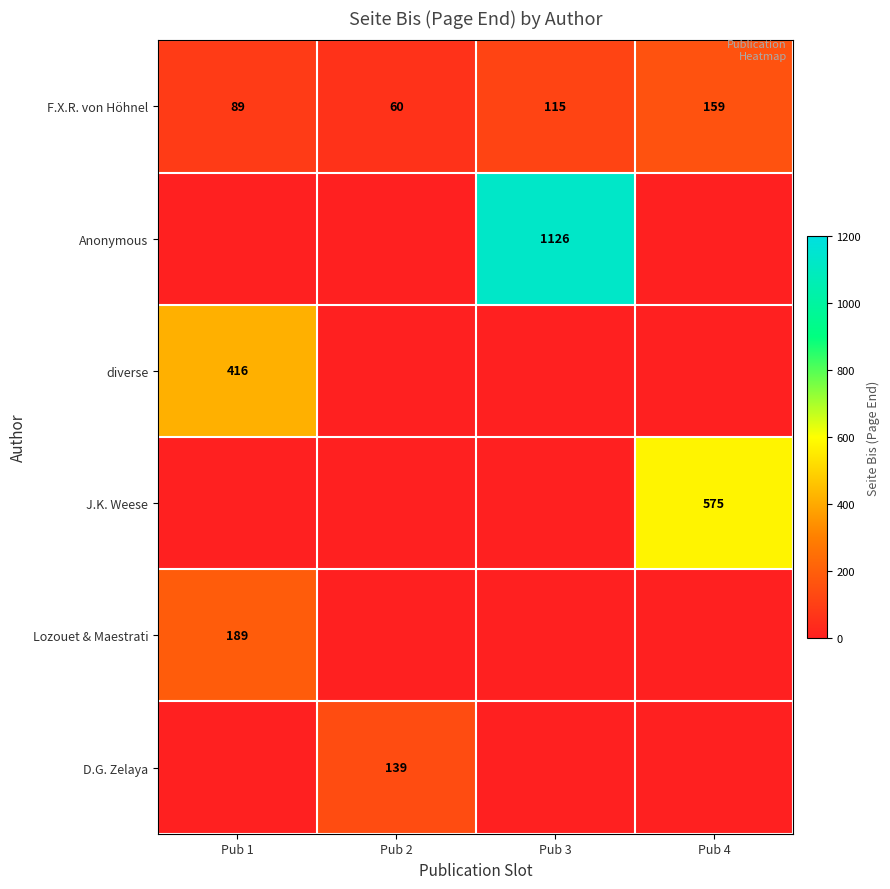

The value of D.G. Zelaya at Pub 2 is 139. True or false?

True